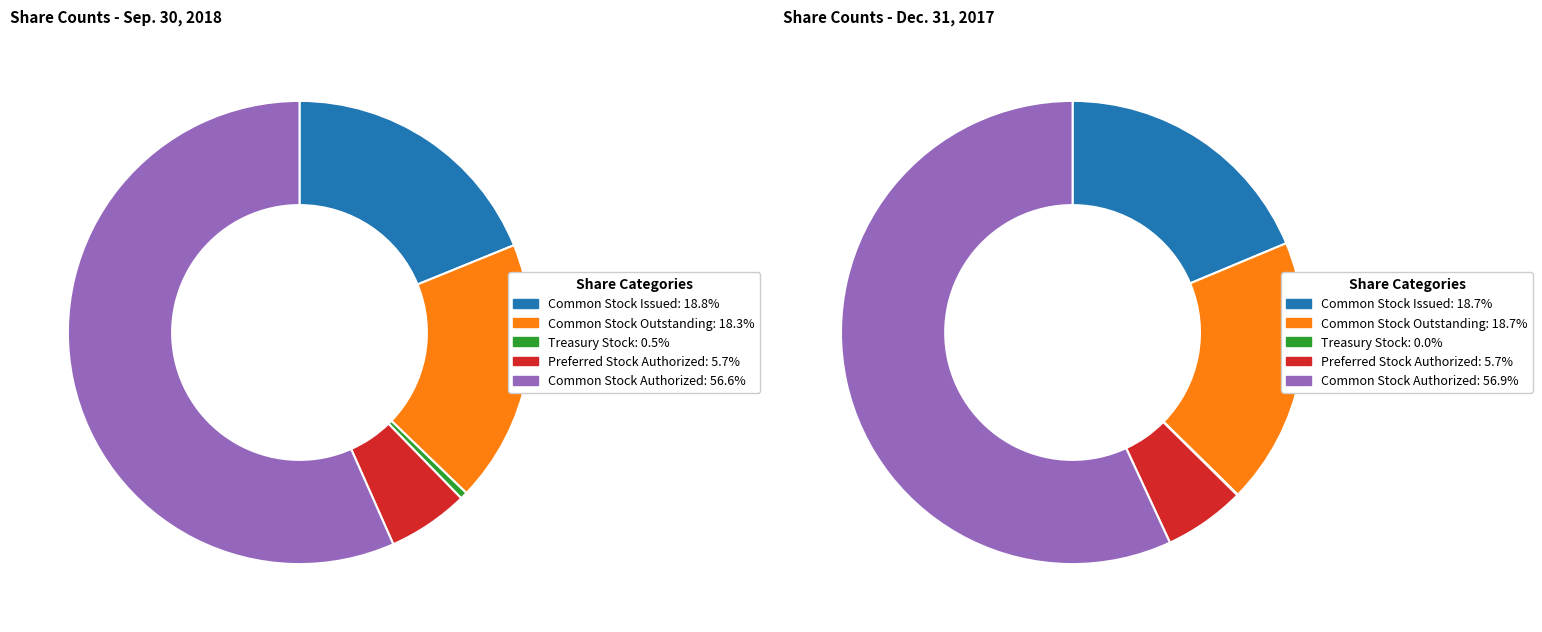

Which slice is the largest?

Common Stock, Shares Authorized